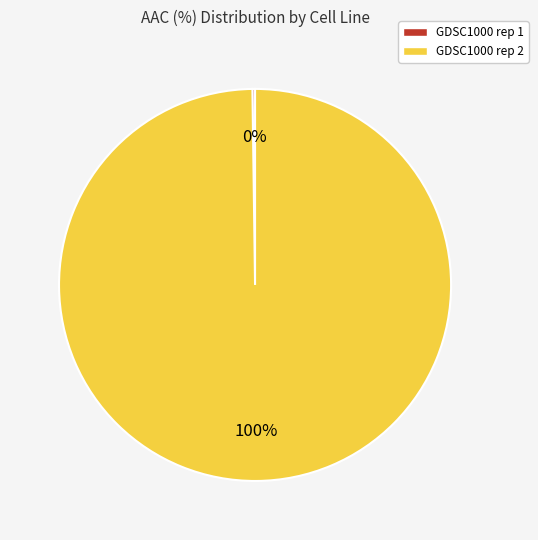

What is the largest slice in the pie chart?

GDSC1000 rep 2